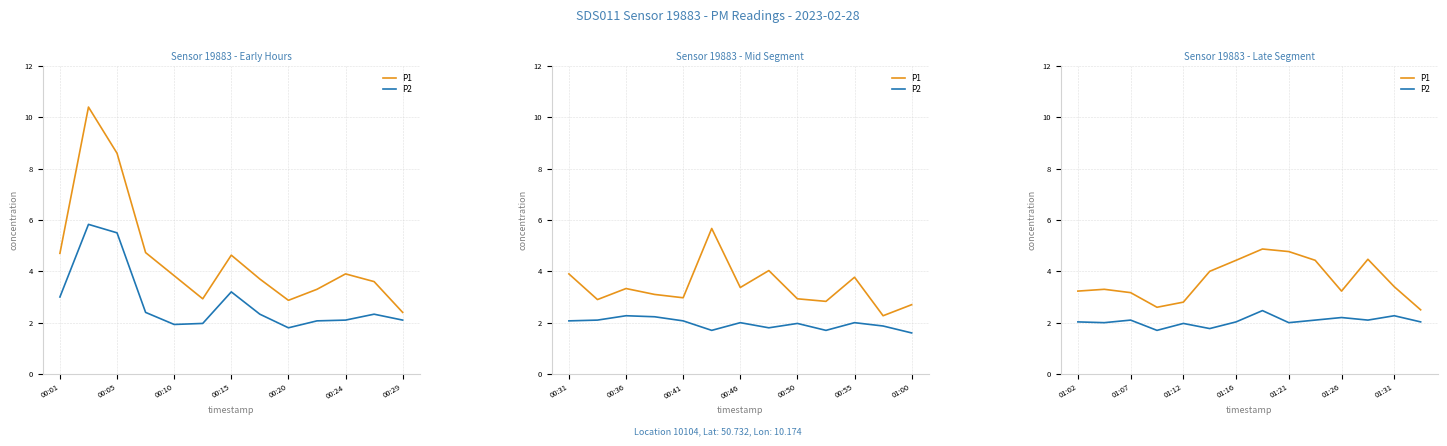

What is the label of the 1st point from the left?

01:02